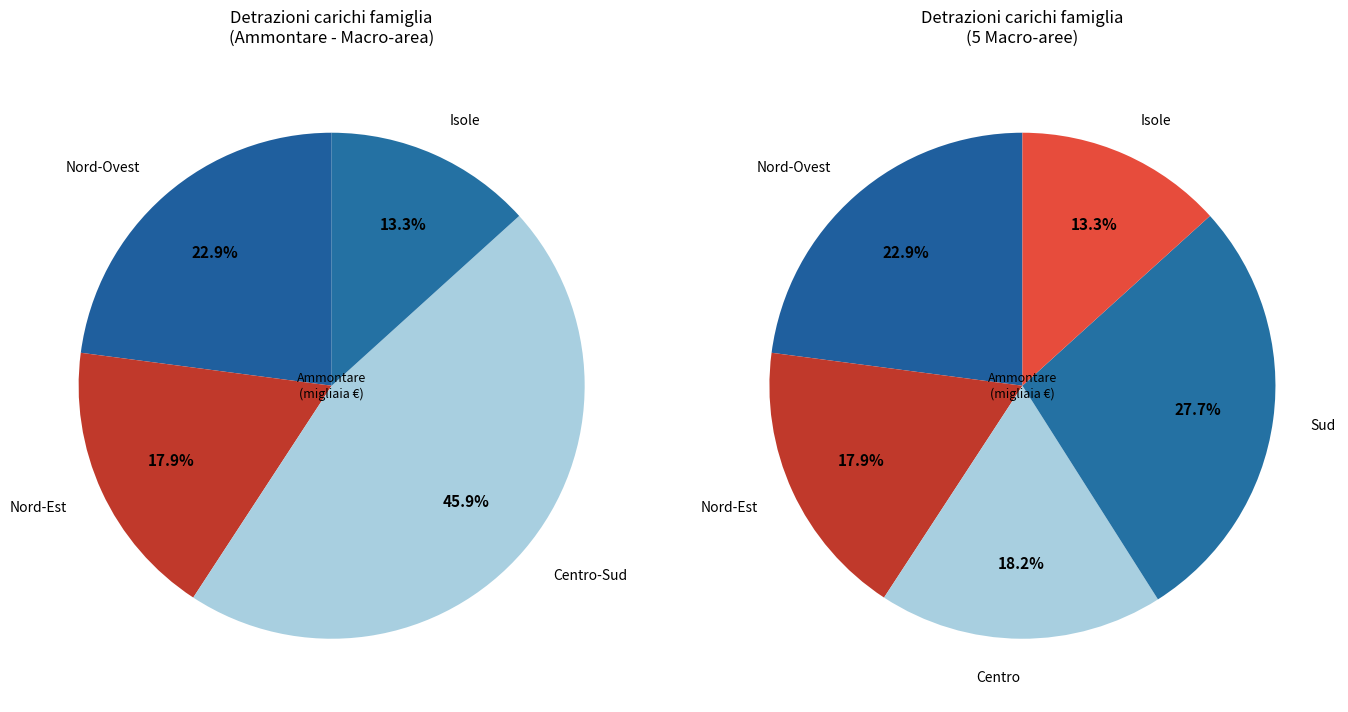

Combined, do Toscana and Veneto account for over 50%?

No